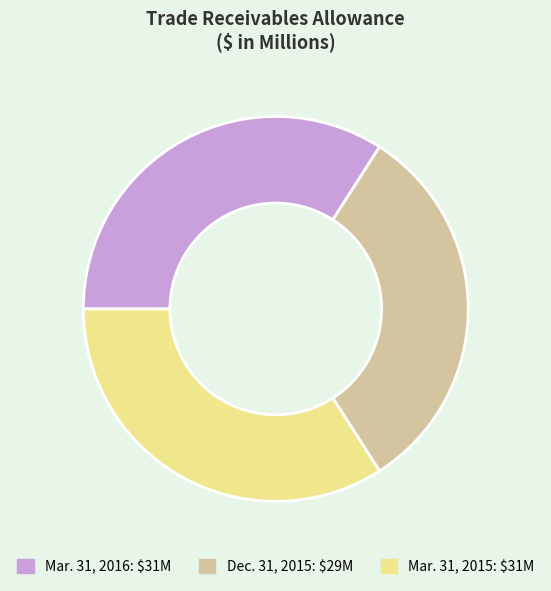

How many segments does this pie chart have?

3